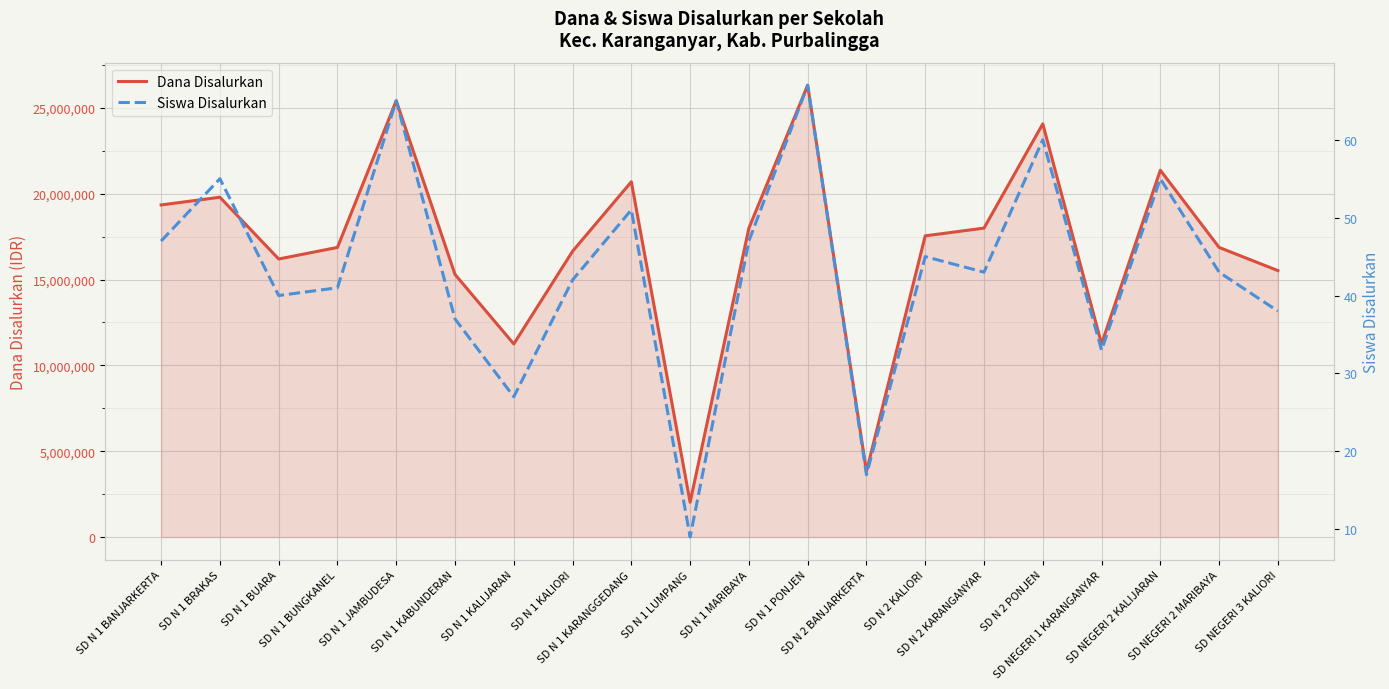

At which category is the sum across all series the highest?

SD N 1 PONJEN